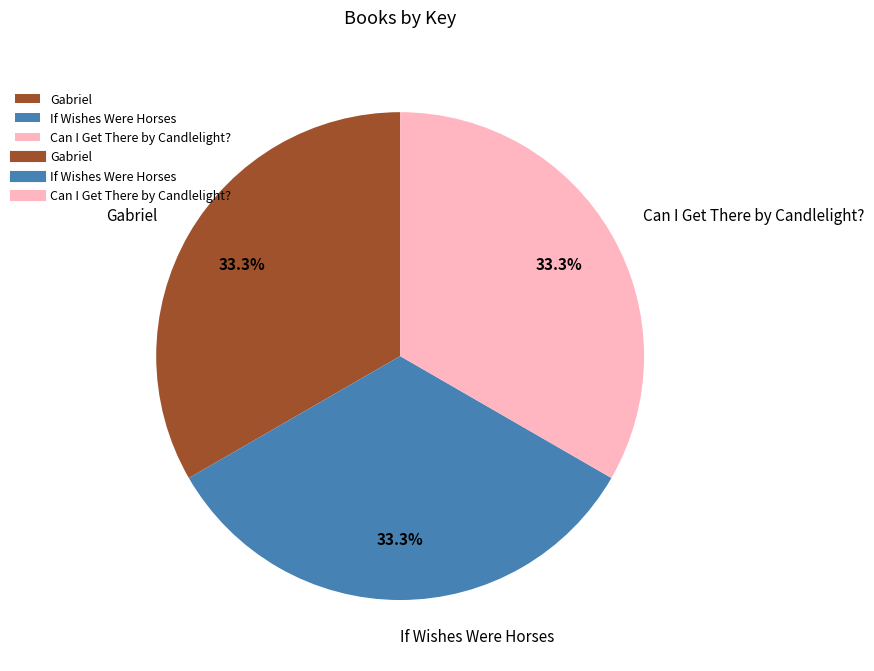

To the nearest percent, what portion does If Wishes Were Horses represent?

33%